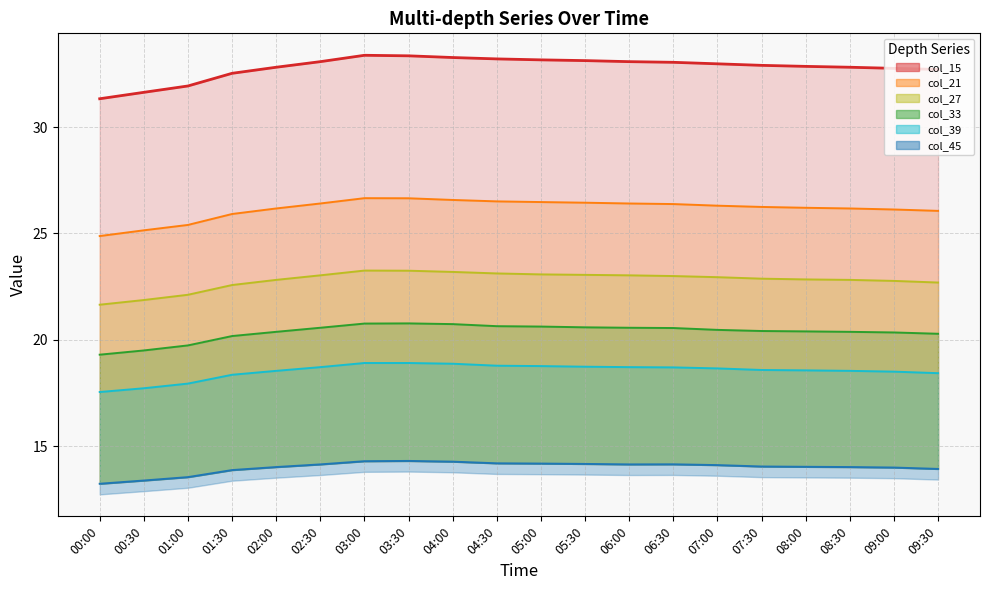

True or false: col_45 has a value of 21.0 at 00:30.

False